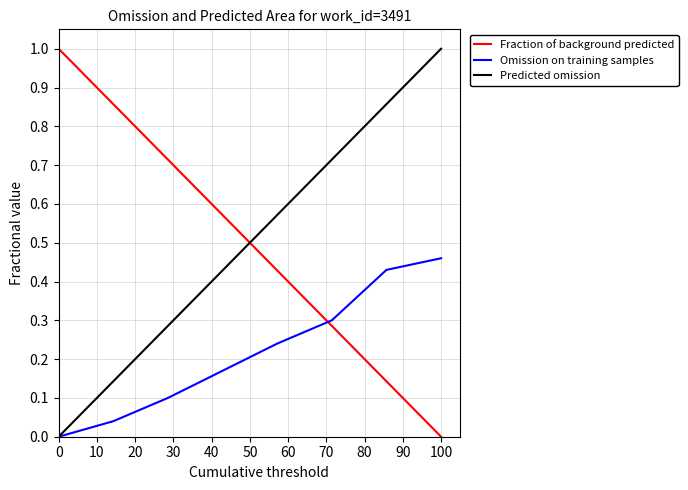

True or false: Fraction of background predicted and Omission on training samples cross at least once.

True